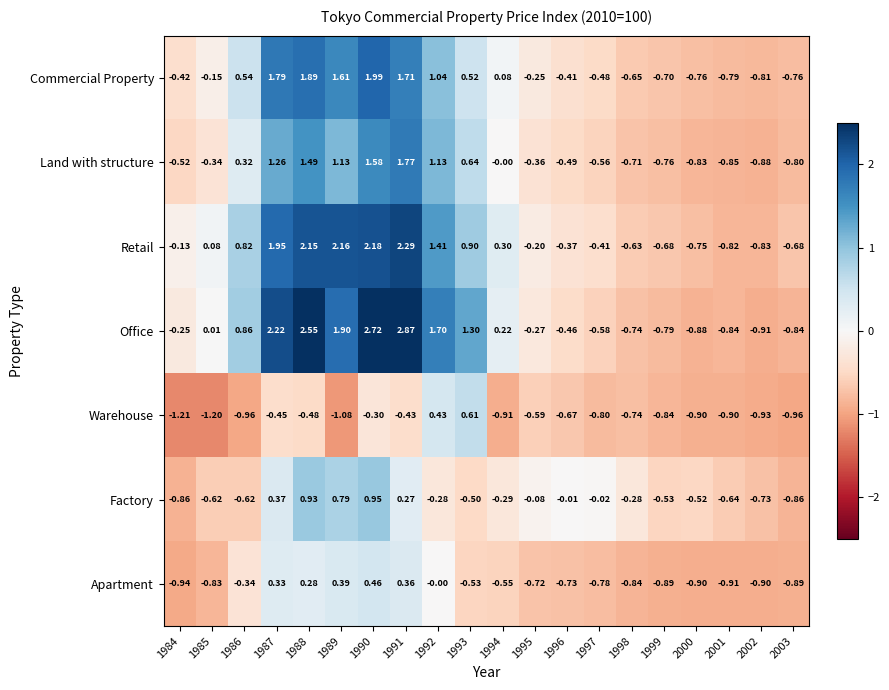

Which series changed the most between 1989 and 2000?

Retail